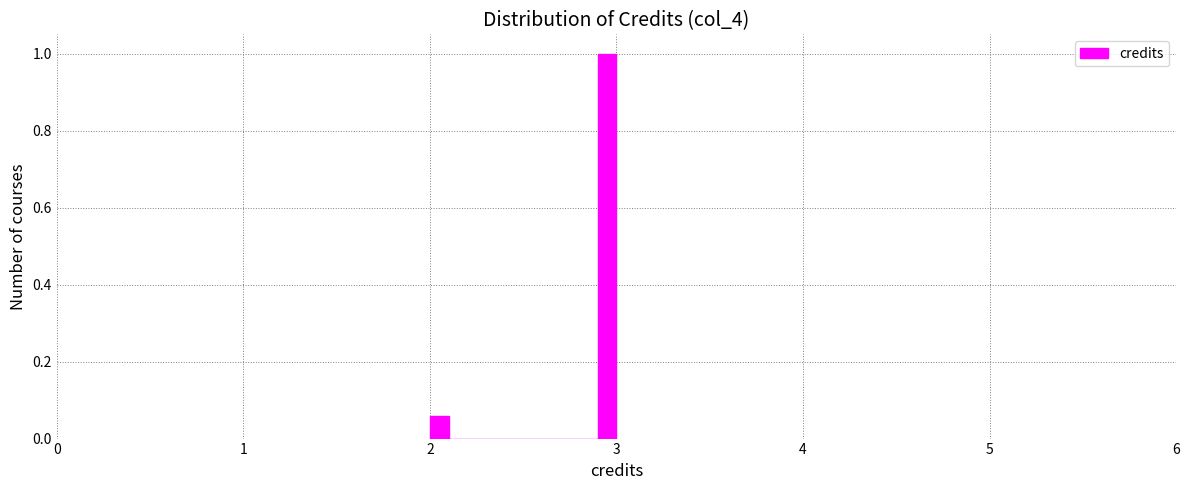

Read against the x-axis, roughly where is the centre of the tallest bar?

3.0